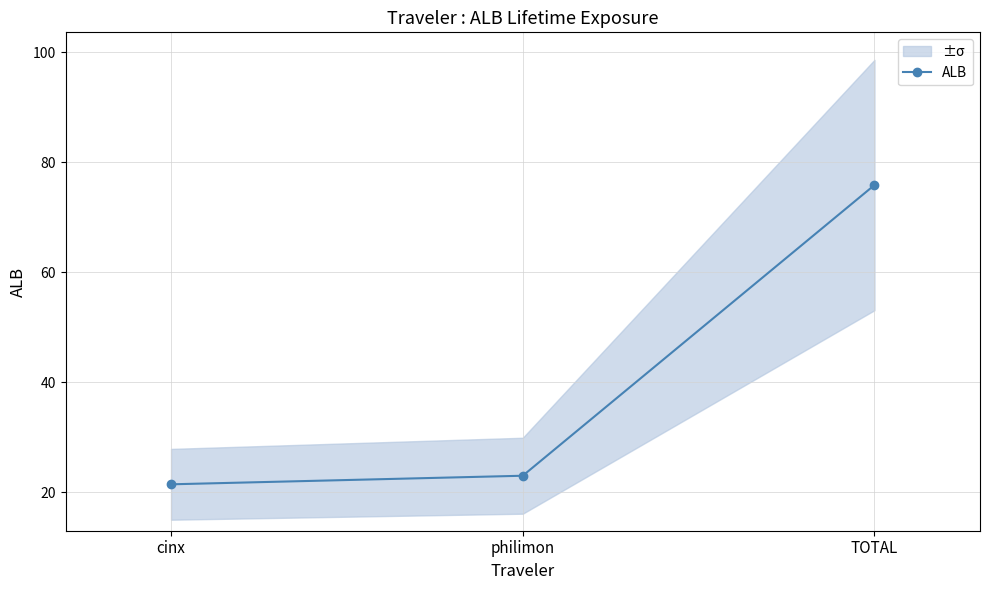

What is the maximum value shown in the chart?

75.8